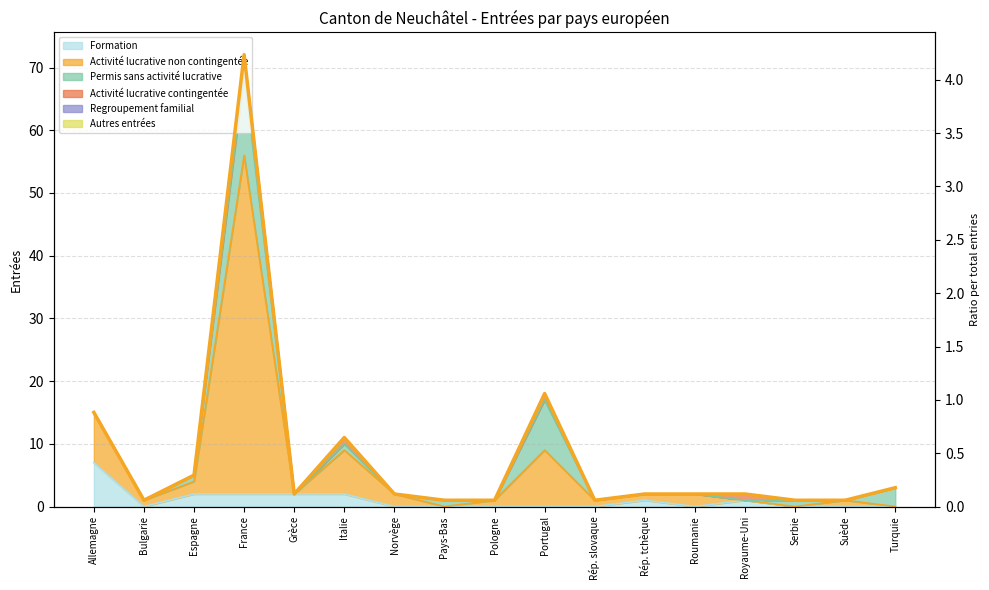

What position from the left is Norvège?

7